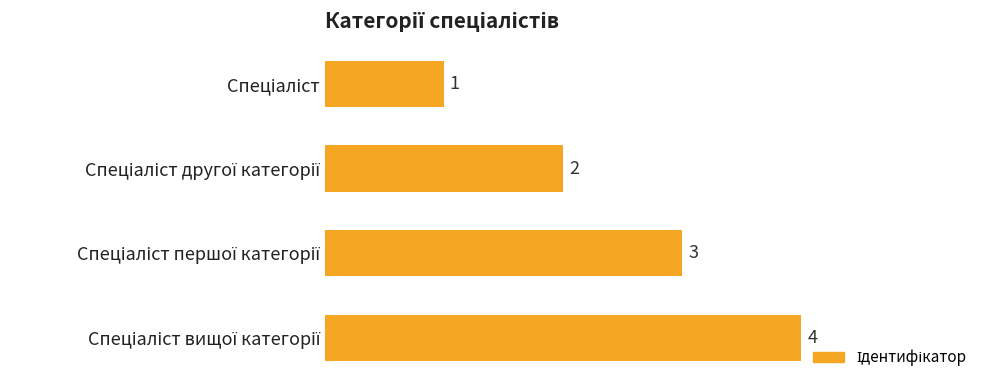

What is the difference between the maximum and minimum values?

3